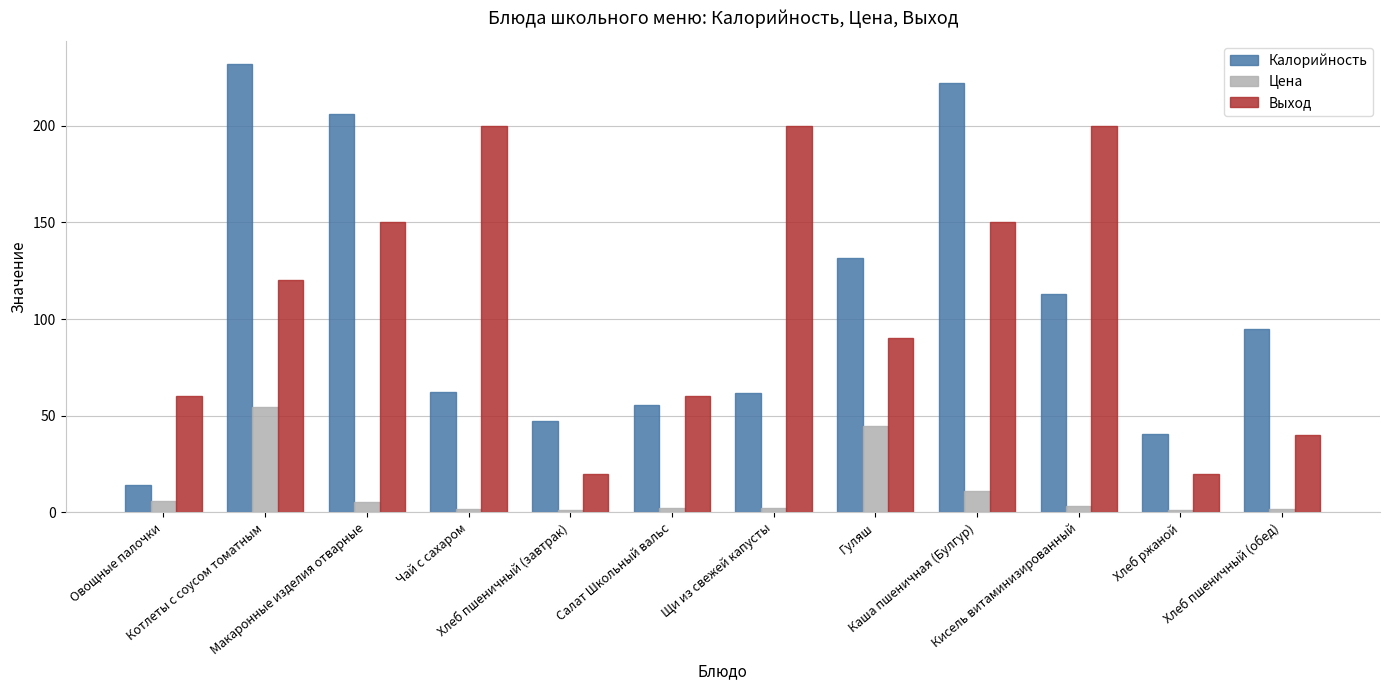

What is the smallest value displayed?

1.0